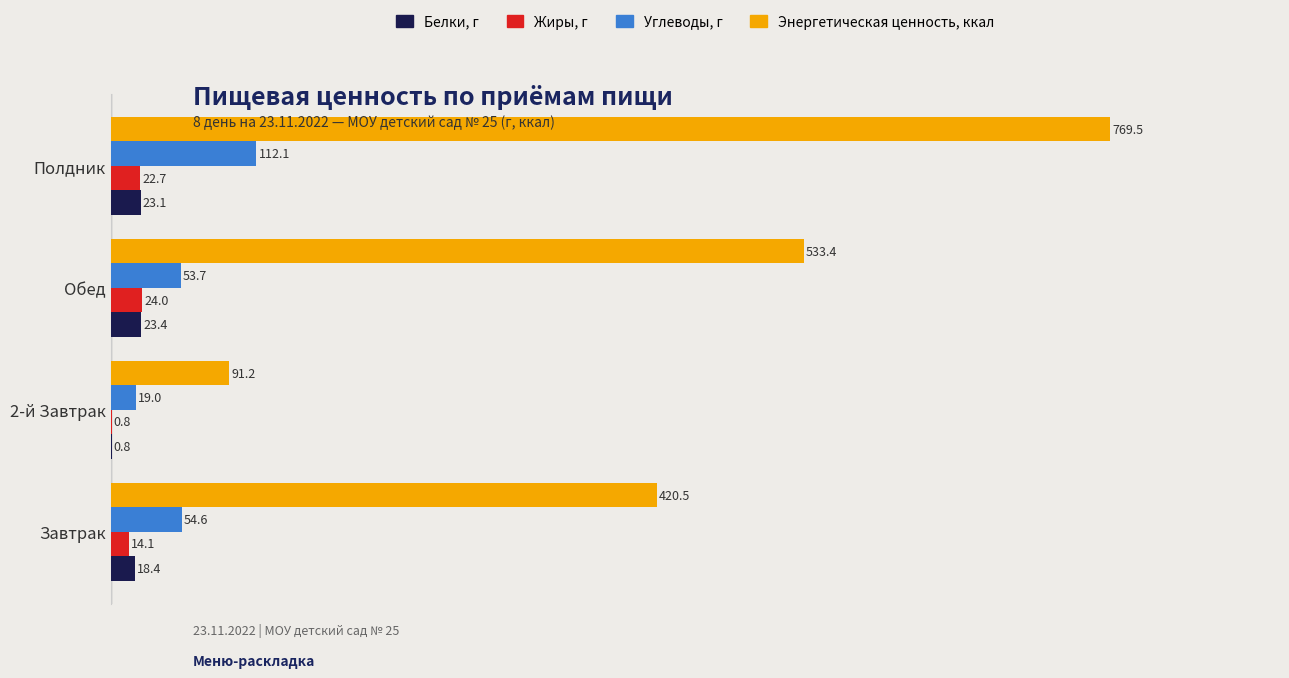

Read the Жиры, г value at 2-й Завтрак.

0.8